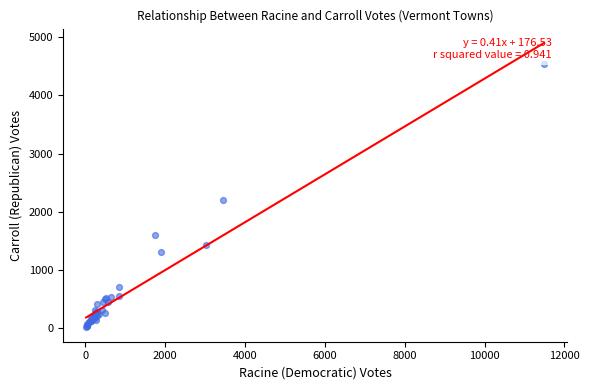

What Y value in the scatter plot is closest to 2277?

2201